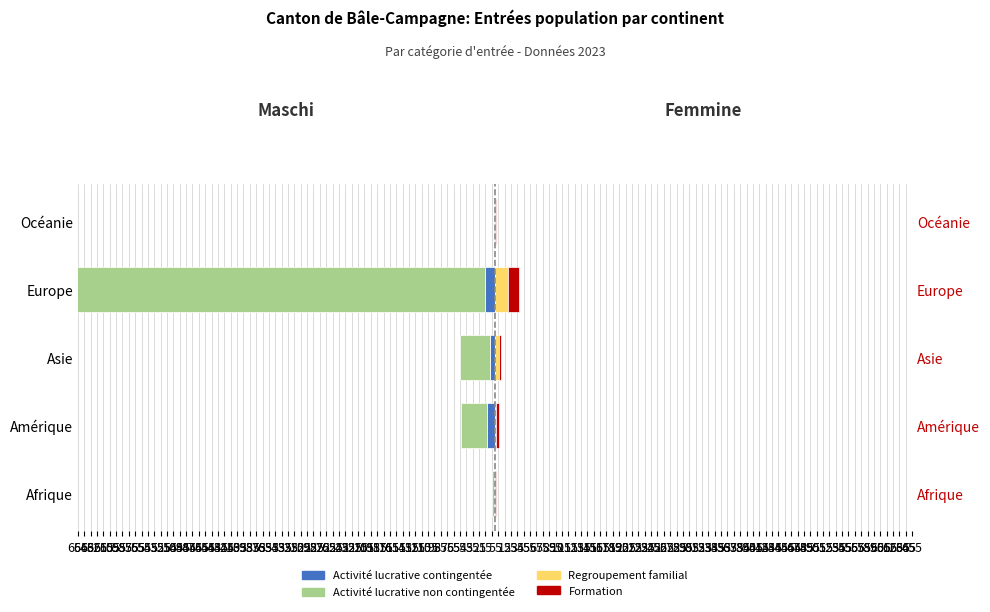

Is it true that Regroupement familial equals 9 at Europe?

False